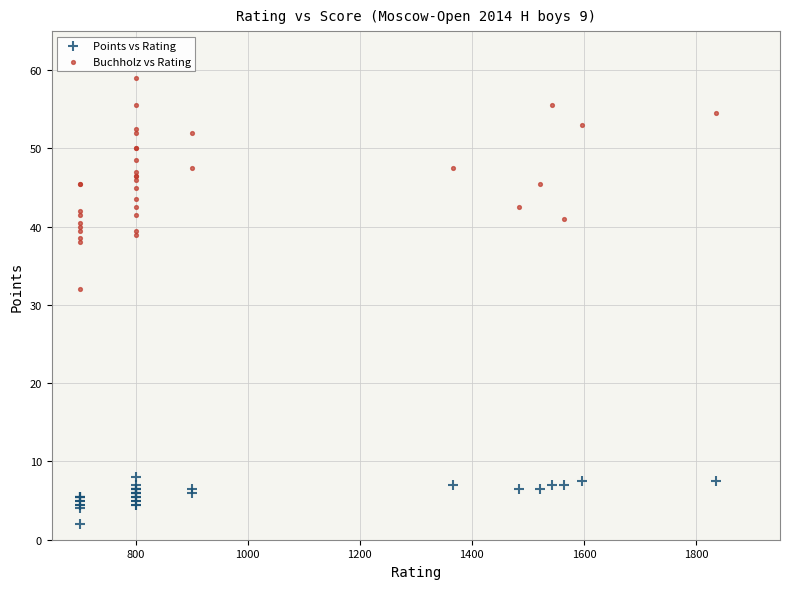

Which series reaches the minimum Y coordinate?

Points vs Rating